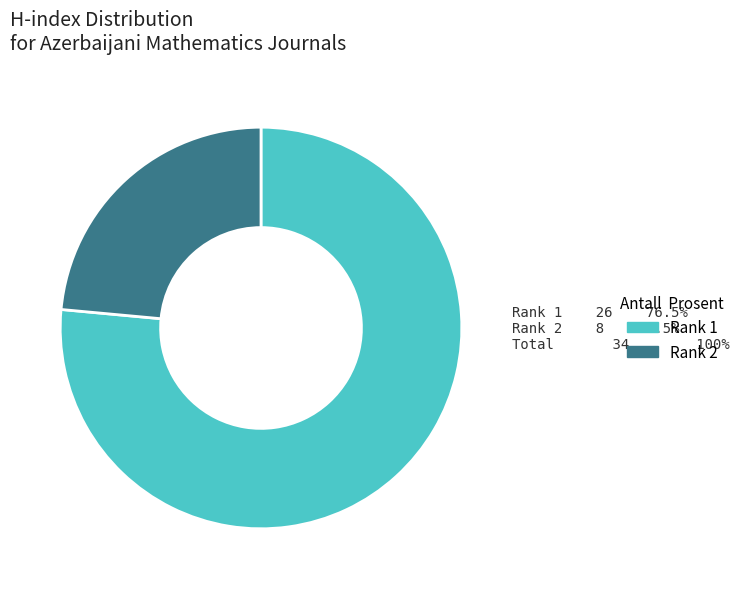

Count the number of slices in the pie.

2